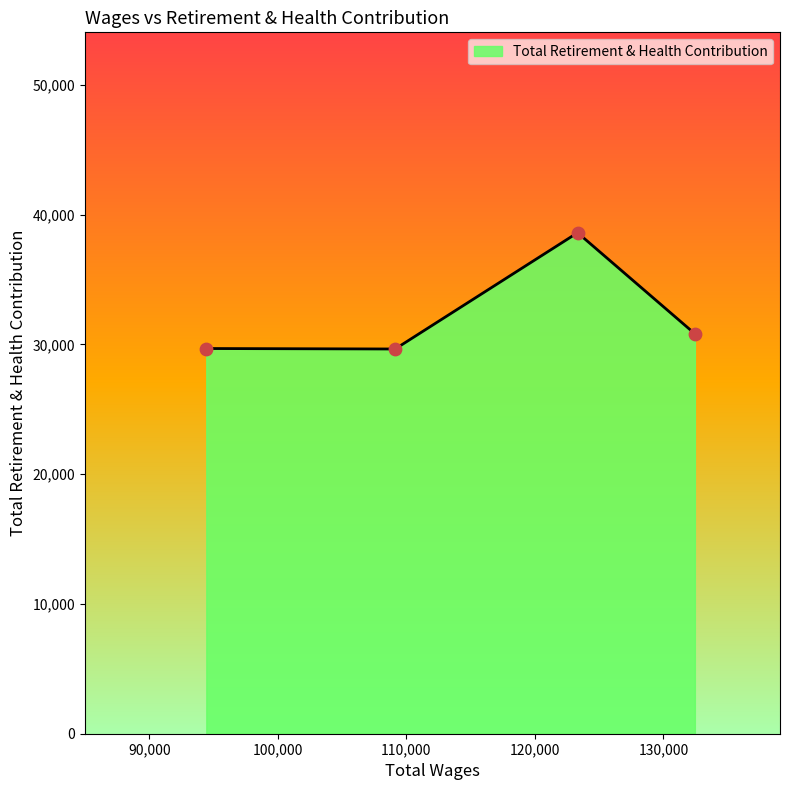

What is the greatest value displayed?

38600